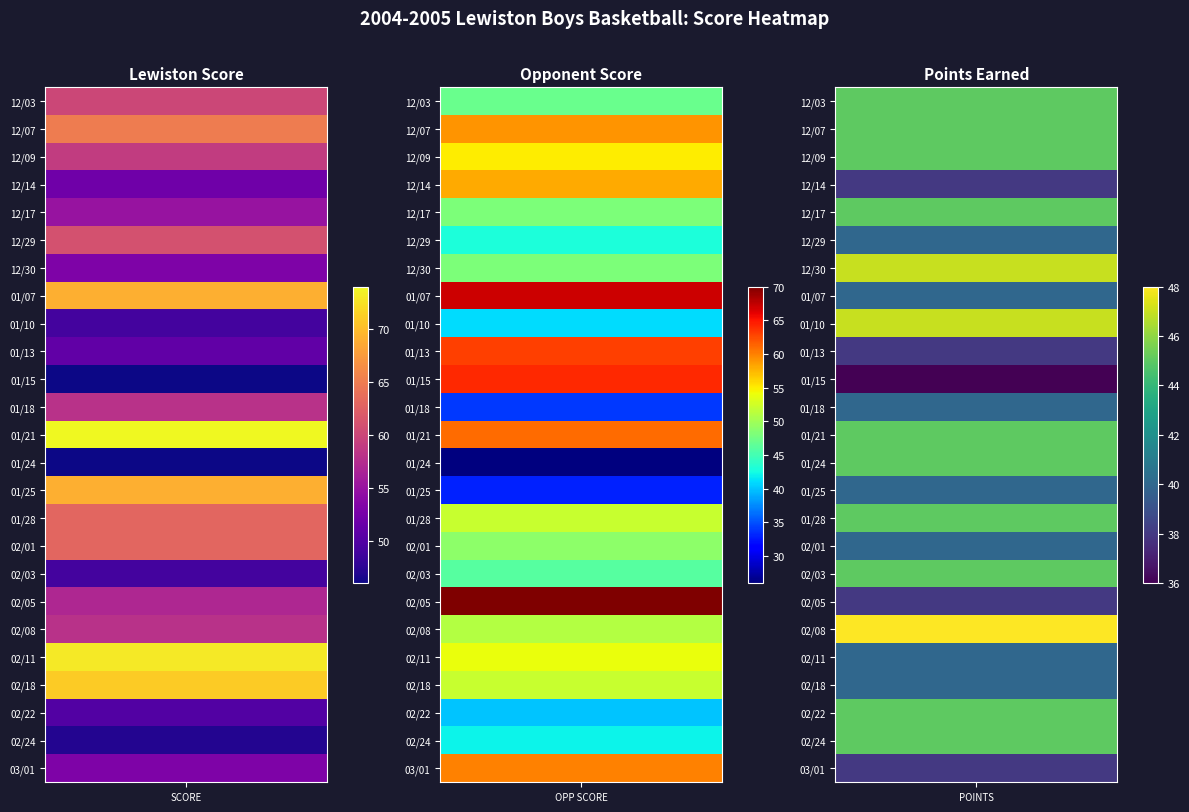

List the labels in order of 12/17 value, smallest first.

12/09, 12/07, 12/03